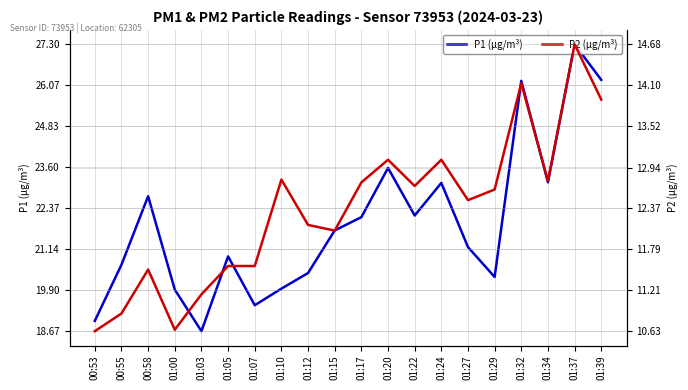

What is the difference between the highest and lowest values at 01:10?

7.2